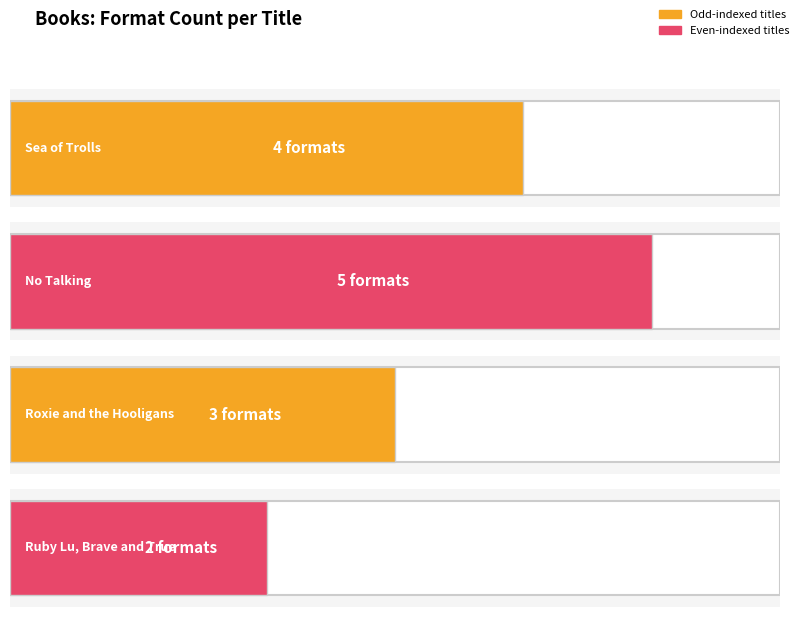

What is the label of the 1st bar from the right?

Ruby Lu, Brave and True